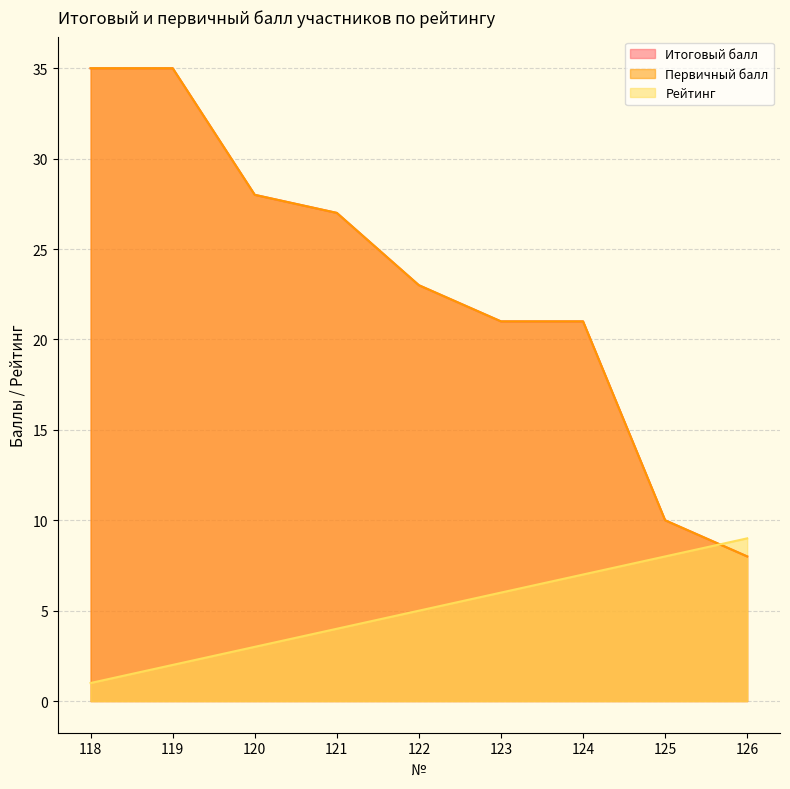

How many intersections are there between Рейтинг and Итоговый балл?

1